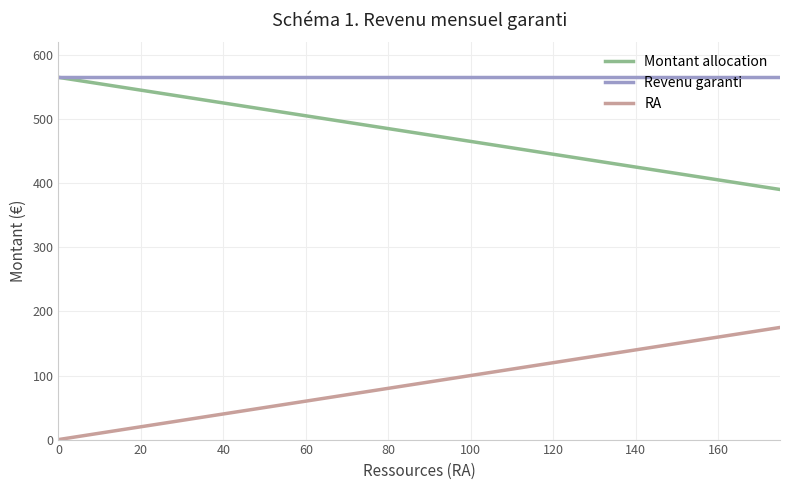

What is the minimum value for Revenu garanti?

565.3